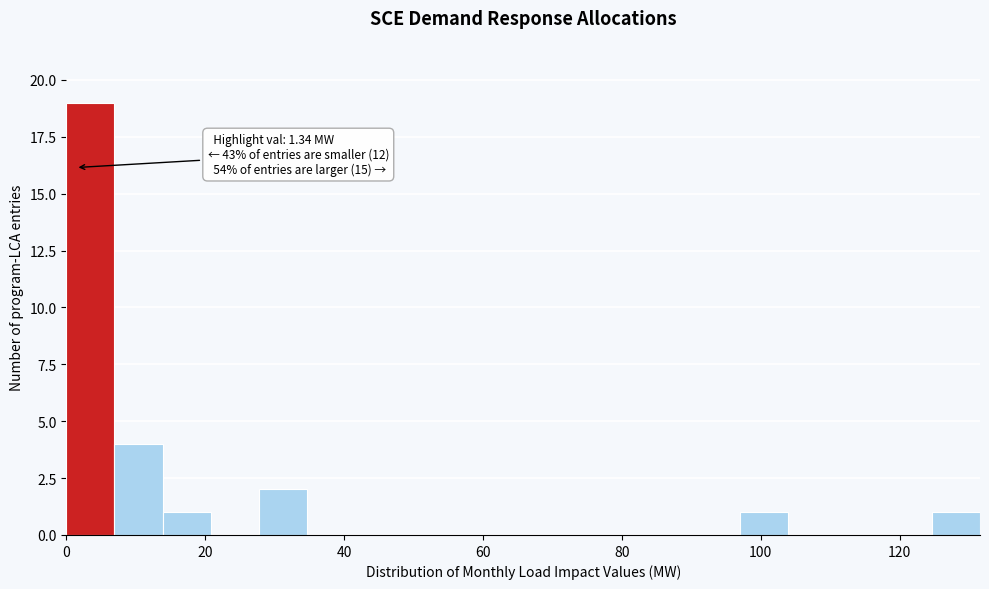

Read against the x-axis, roughly where is the centre of the tallest bar?

4